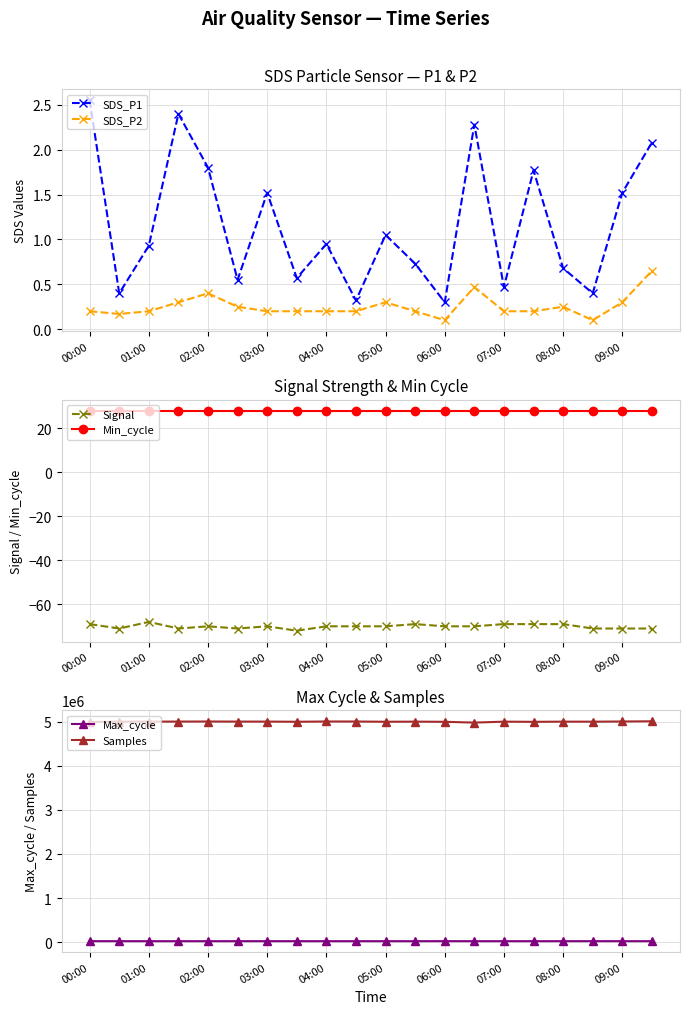

The SDS_P1 series shows 0.3 at 01:00. True or false?

False